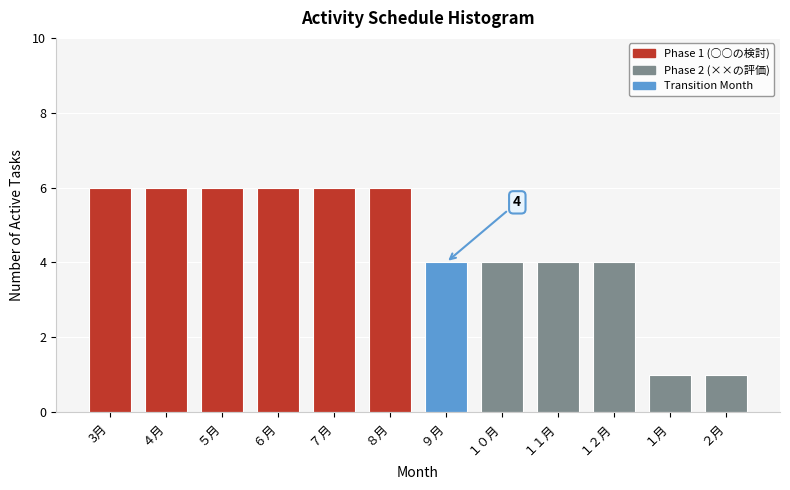

Reading left to right, list all the values displayed in this chart.

3月=6	４月=6	５月=6	６月=6	７月=6	８月=6	９月=4	１０月=4	１１月=4	１２月=4	１月=1	２月=1